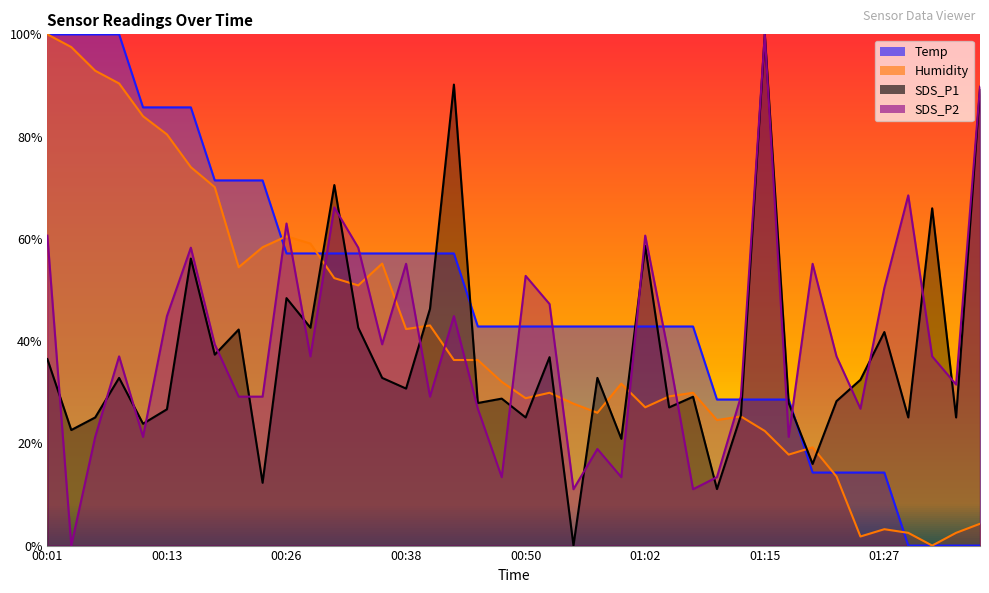

True or false: SDS_P2 has more than 0 points higher than both neighbors.

True